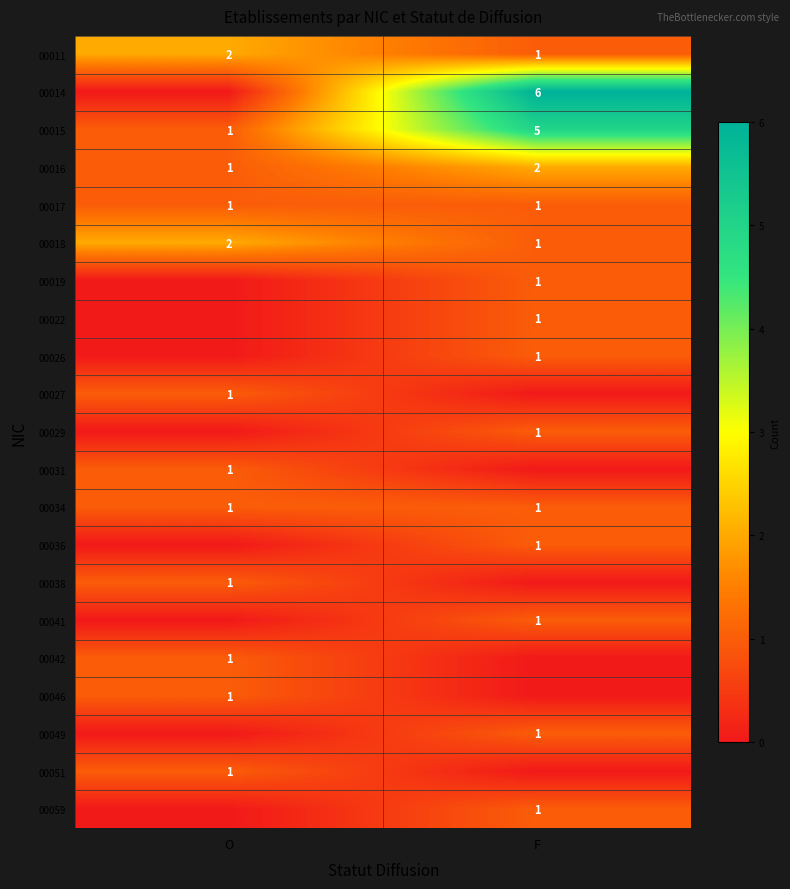

True or false: 00017 has a value of 1 at O.

True